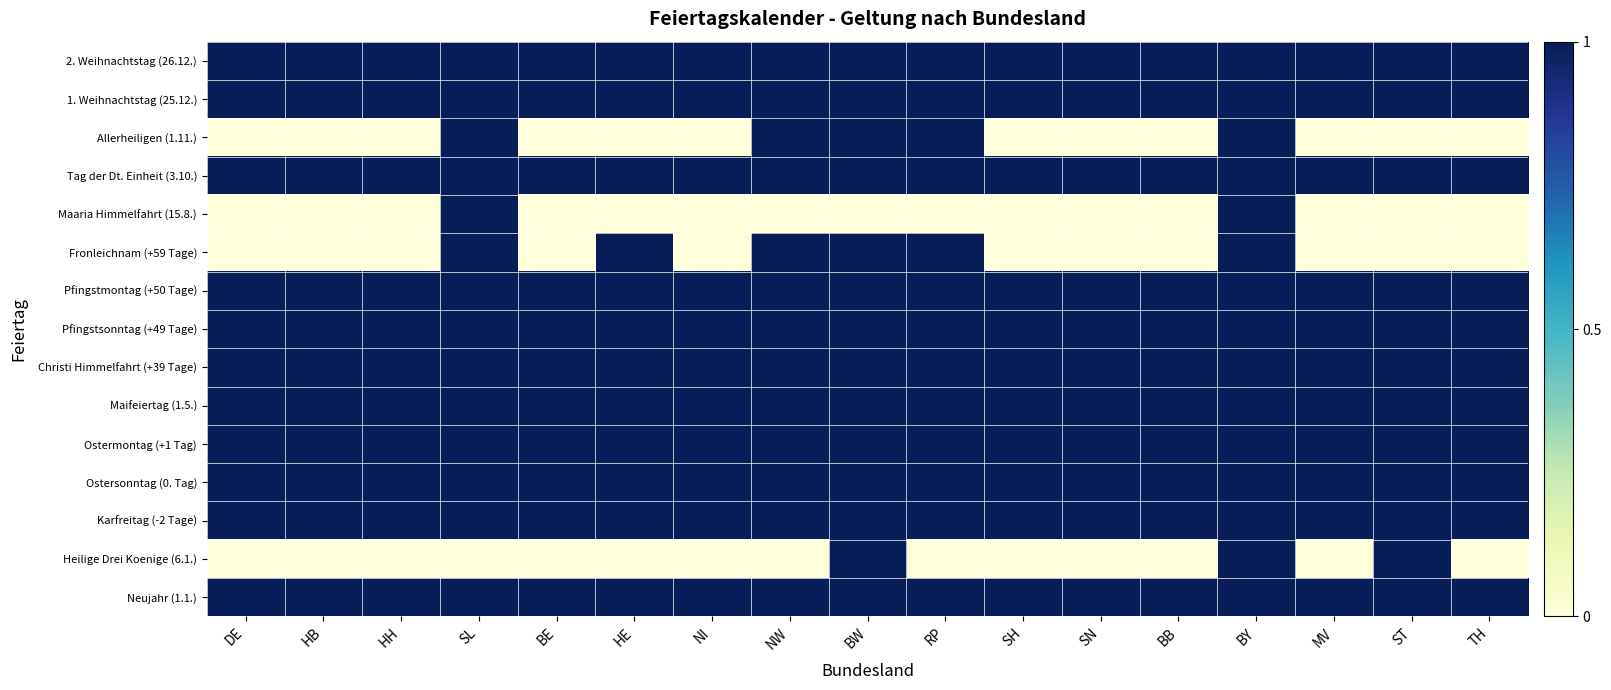

Between RP and MV, which is larger?

RP